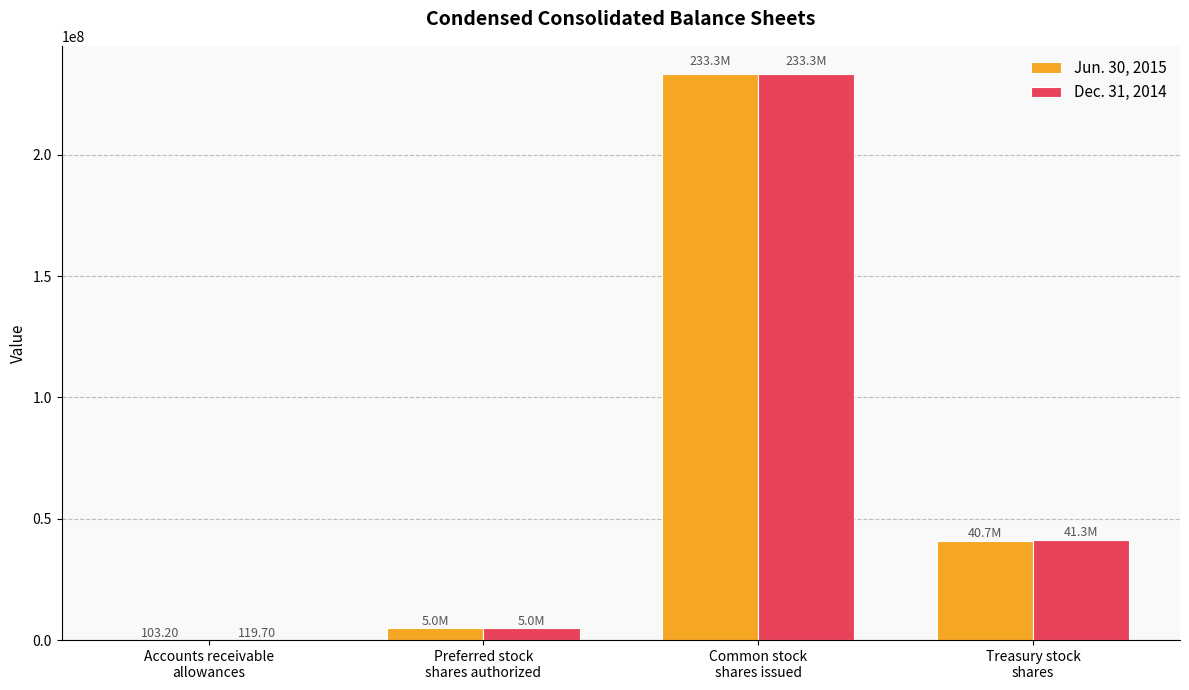

At which category is the sum across all series the highest?

Common stock
shares issued